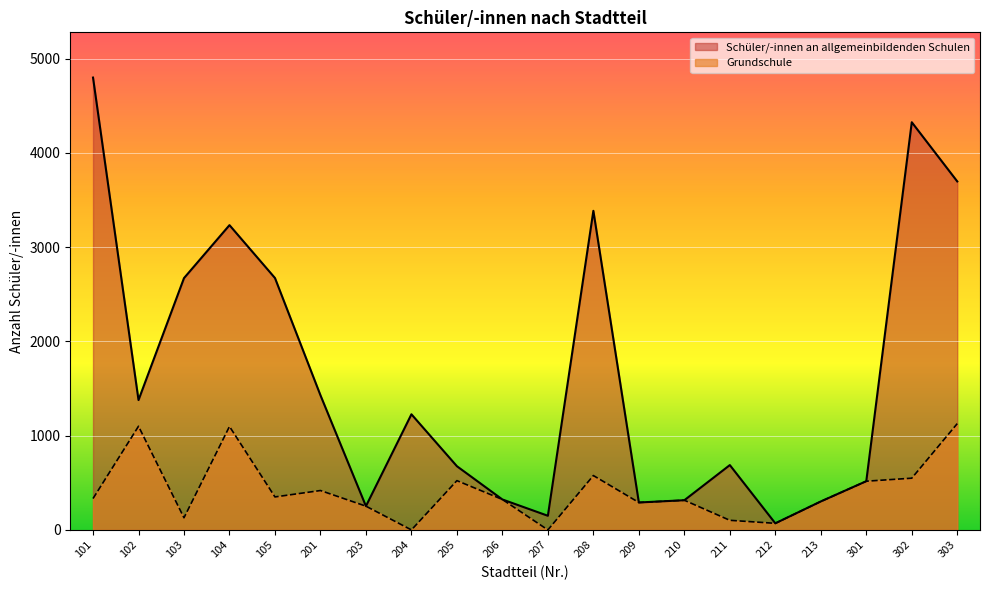

Where does the Schüler/-innen an allgemeinbildenden Schulen series first go above 1227?

101